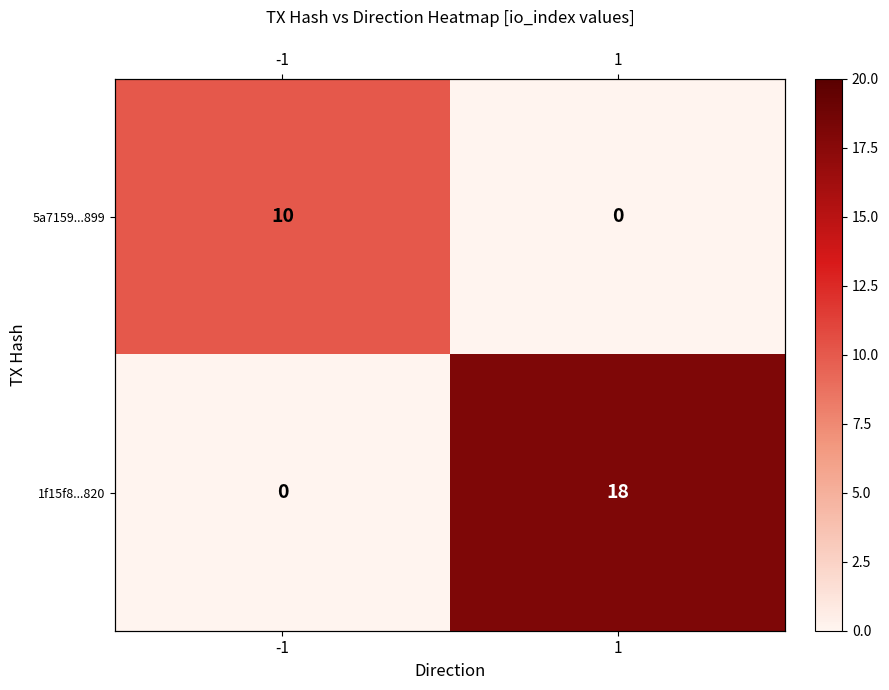

Which series has the widest spread of values?

1f15f8...820